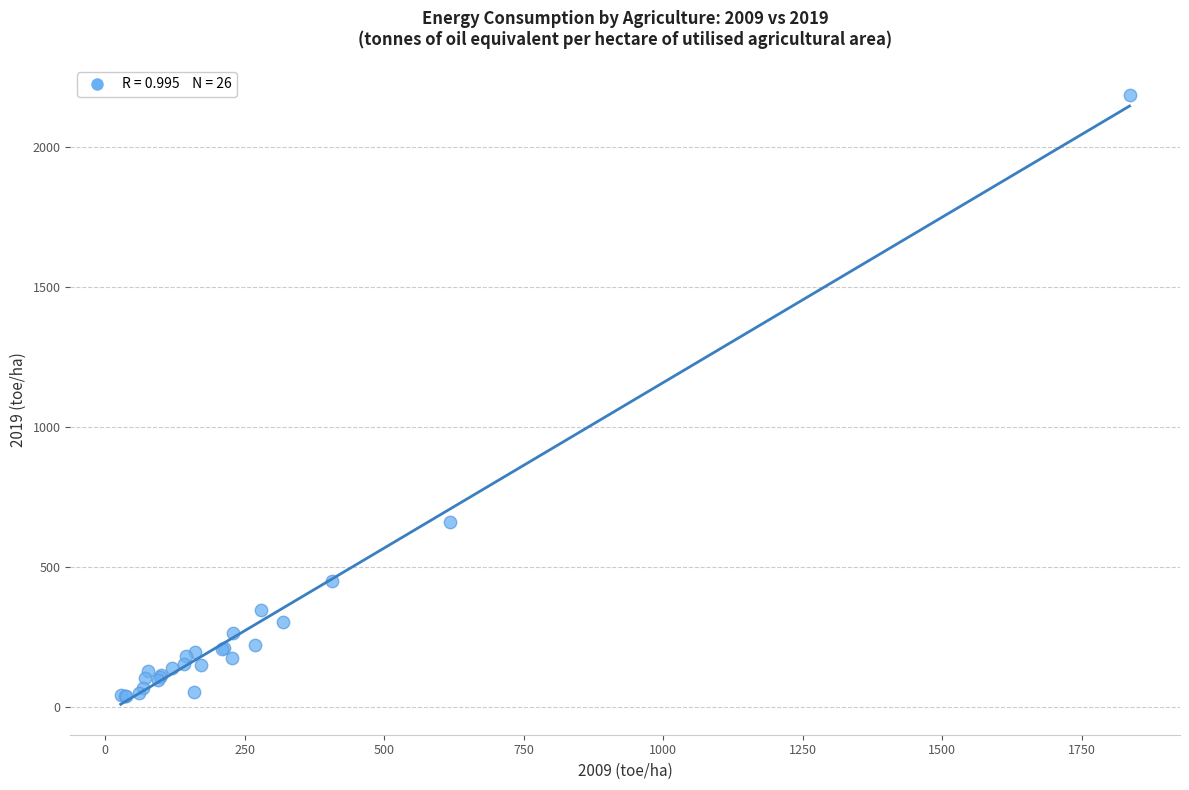

What Y value in the scatter plot is closest to 1110?

658.6